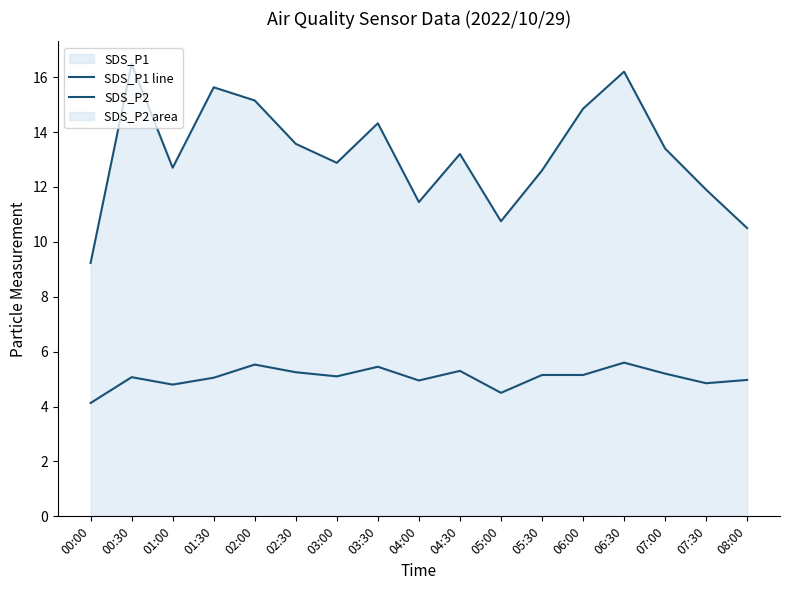

True or false: SDS_P1 line and SDS_P2 cross at least once.

False